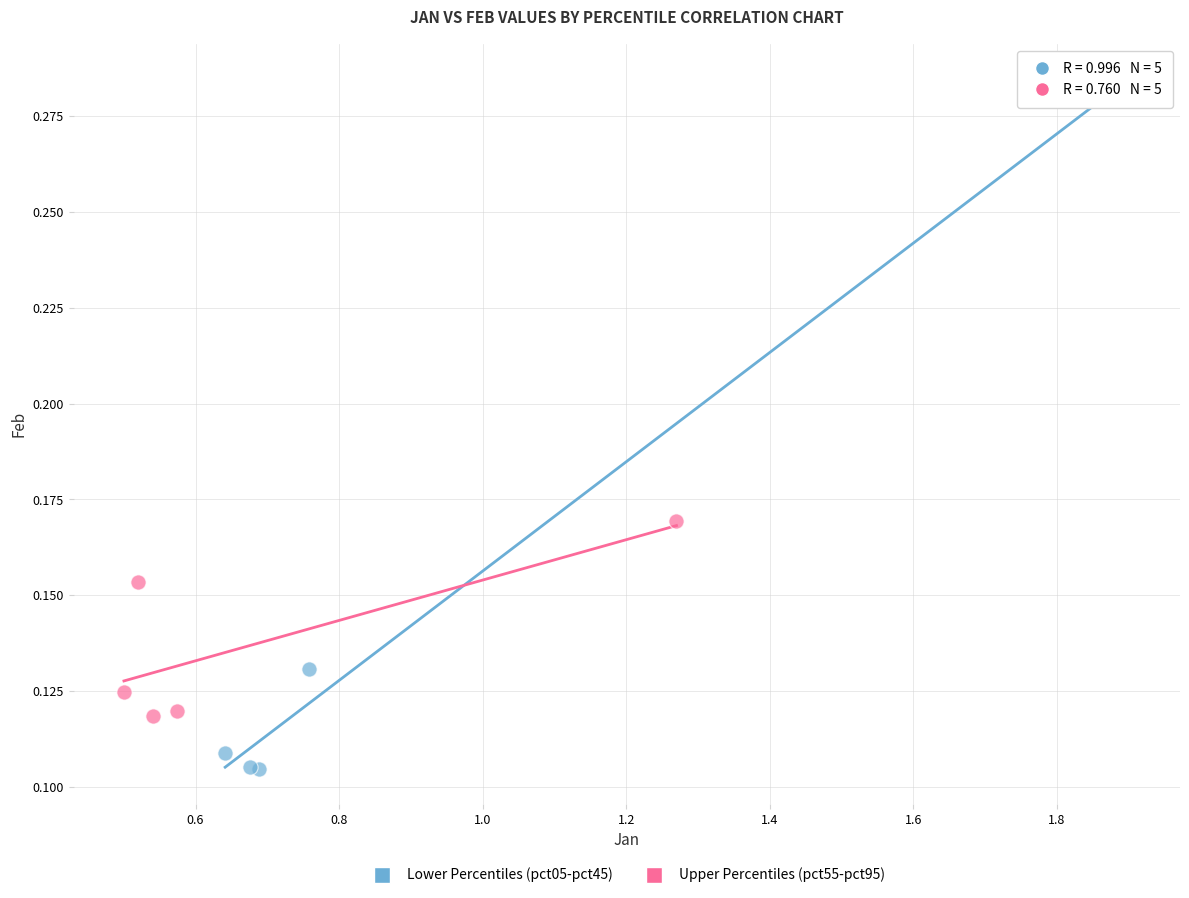

Which series reaches the maximum Y coordinate?

Lower Percentiles (pct05-pct45)